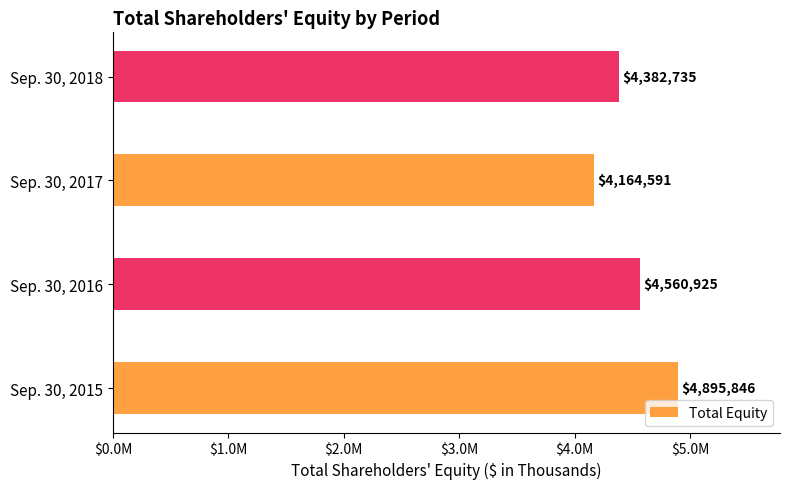

Are the bars horizontal?

Yes